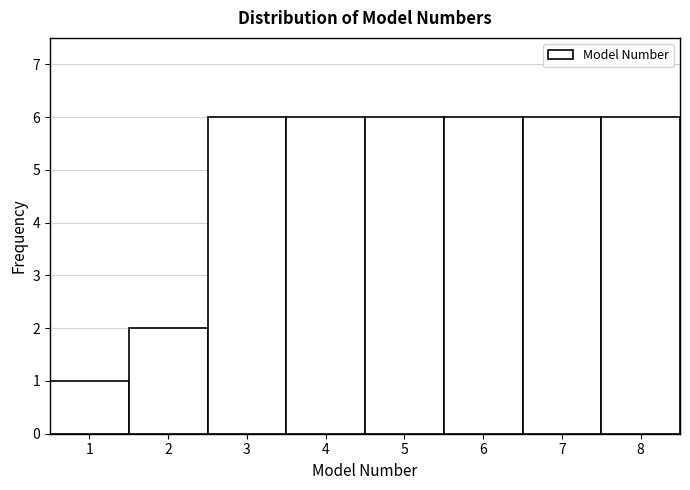

How tall is the bar that spans 4.5 to 5.5 on the x-axis? The values are not printed on the chart, so give them approximately, as read against the axis.

6